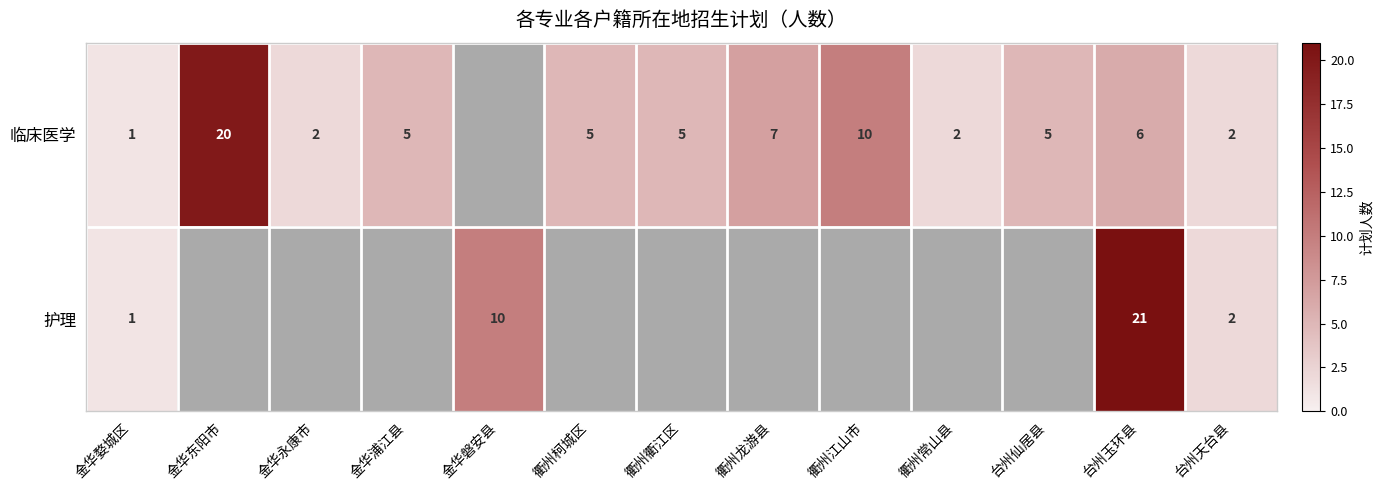

The value of 临床医学 at 台州玉环县 is 4. True or false?

False